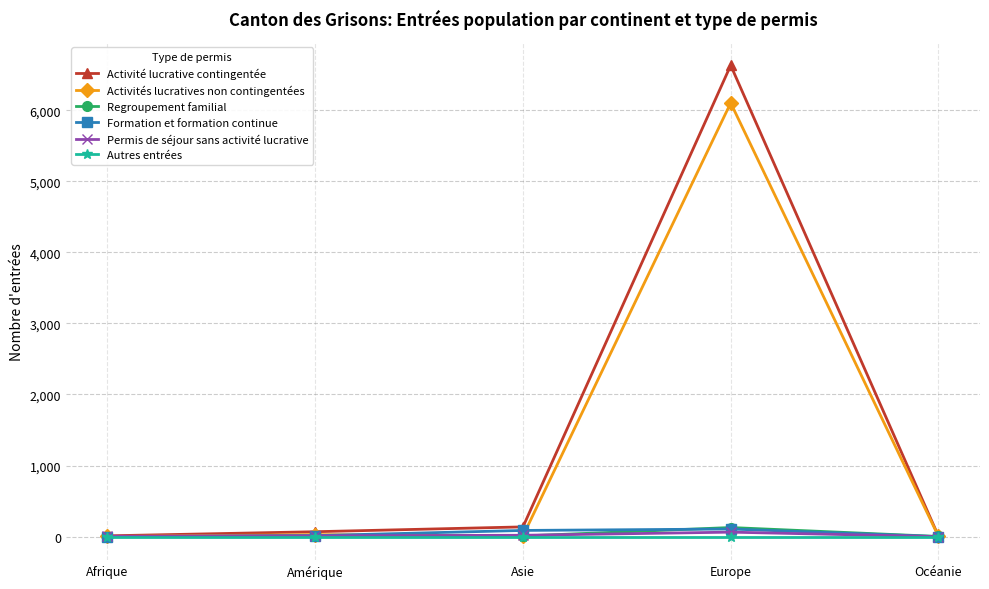

Which series has the largest total across all categories?

Activité lucrative contingentée